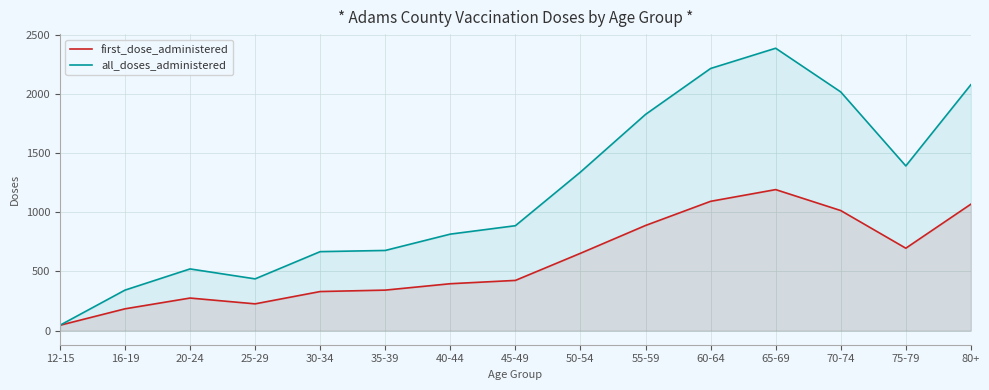

What is the label of the 10th point from the right?

35-39